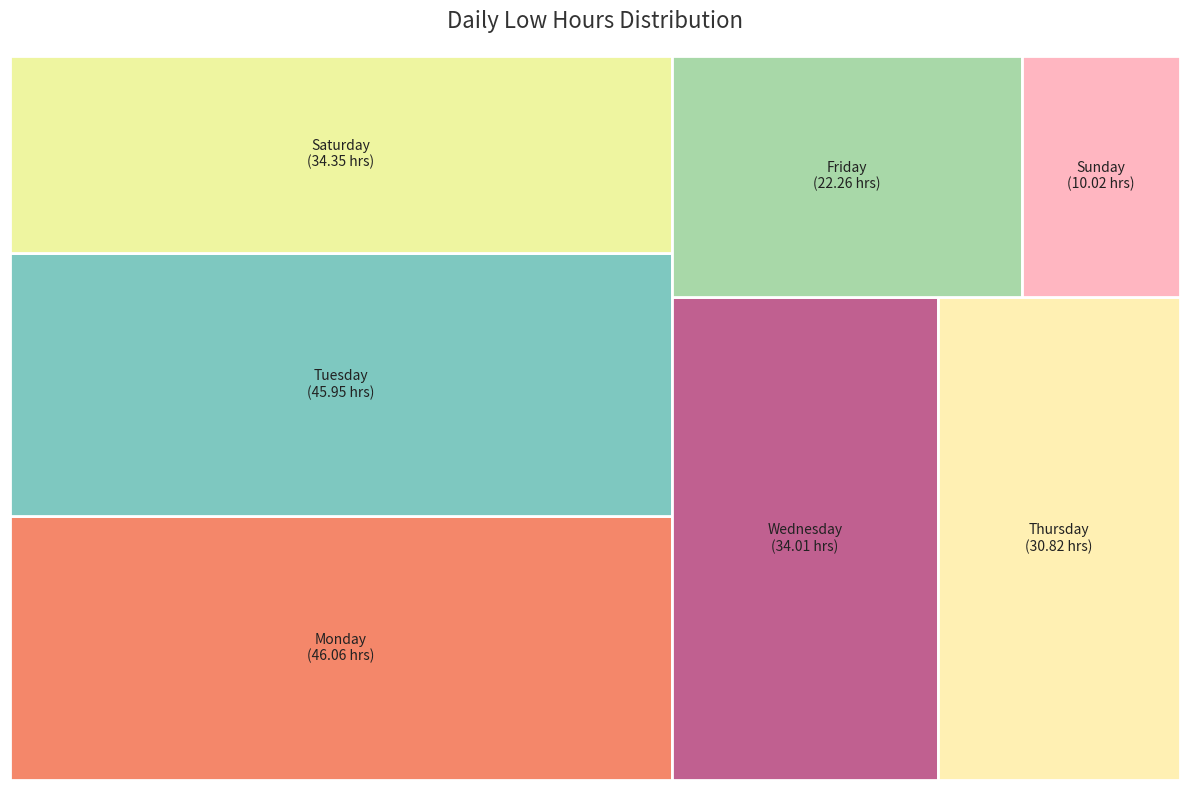

Is it true that 3-Wed is 1% of the pie?

False